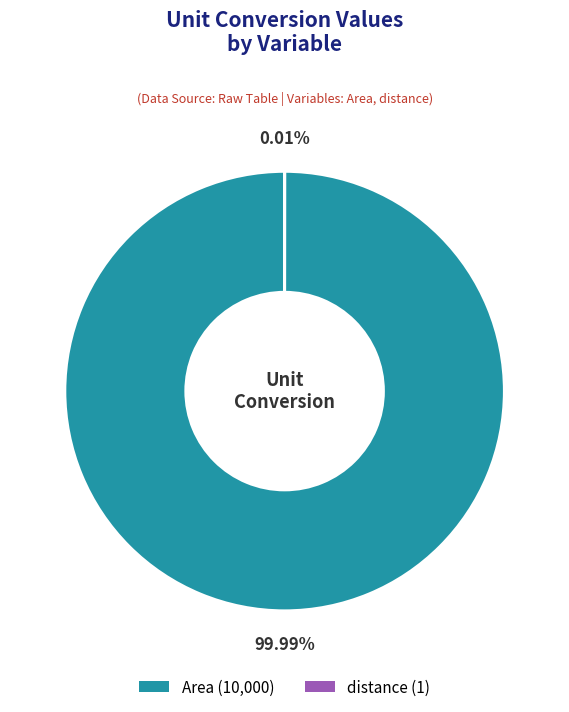

Does Area (10,000) represent more than half of the total?

Yes